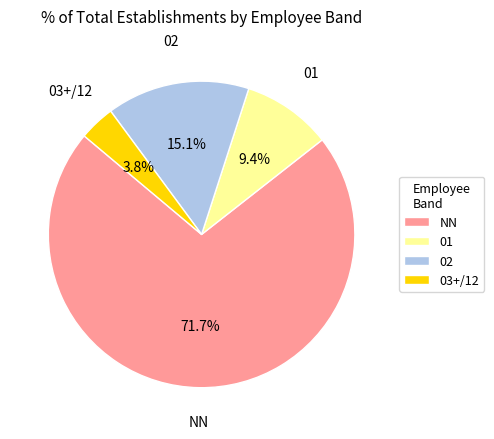

How many segments does this pie chart have?

4